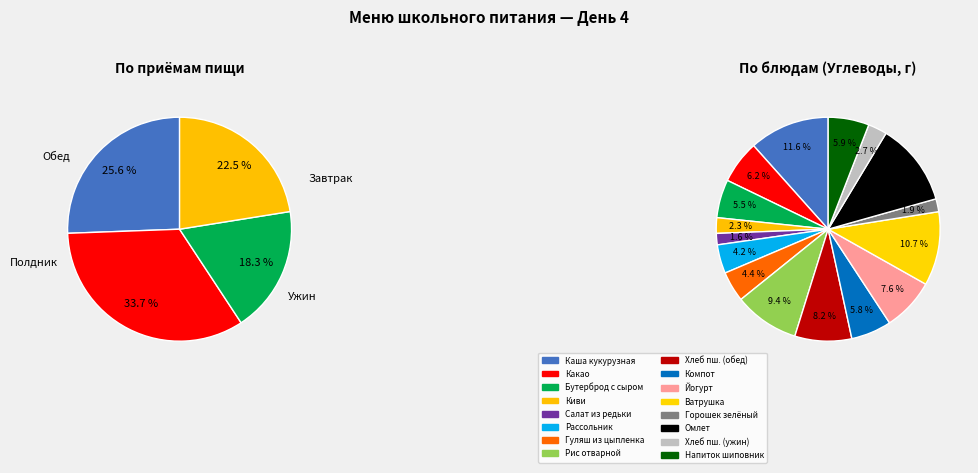

Is there a majority slice in this chart?

No